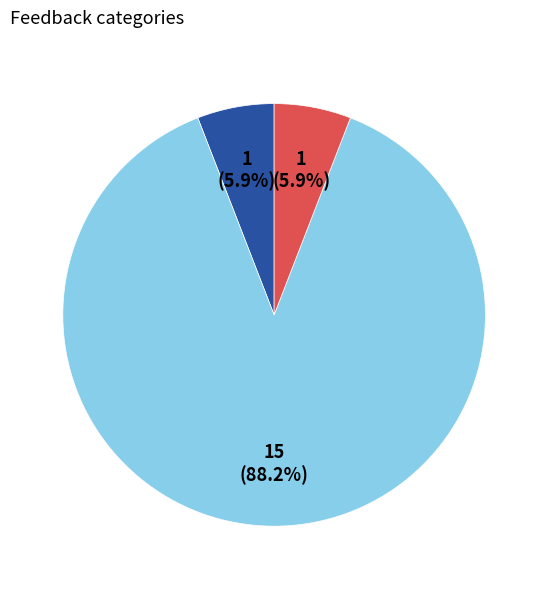

Is there any slice that represents more than half of the pie?

Yes